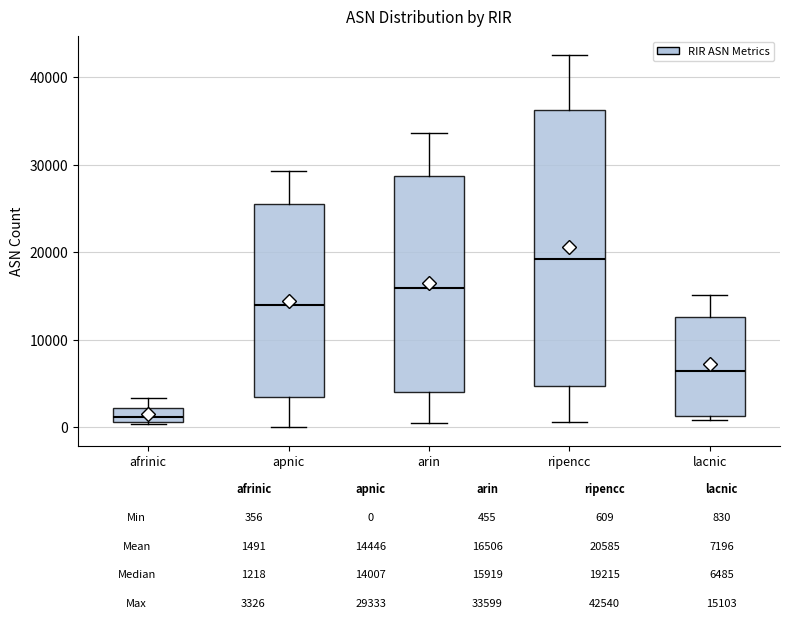

Which box has the lowest median line?

afrinic